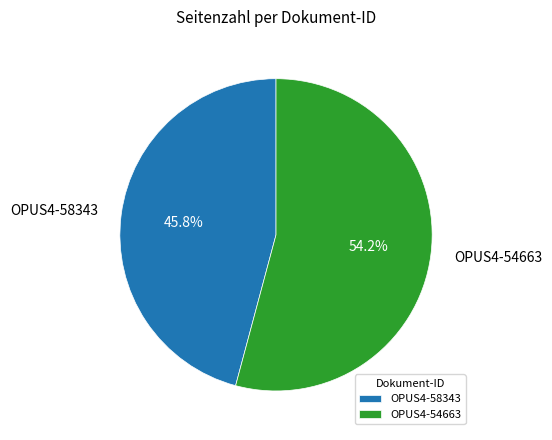

To the nearest percent, what percentage of the pie is OPUS4-58343?

46%